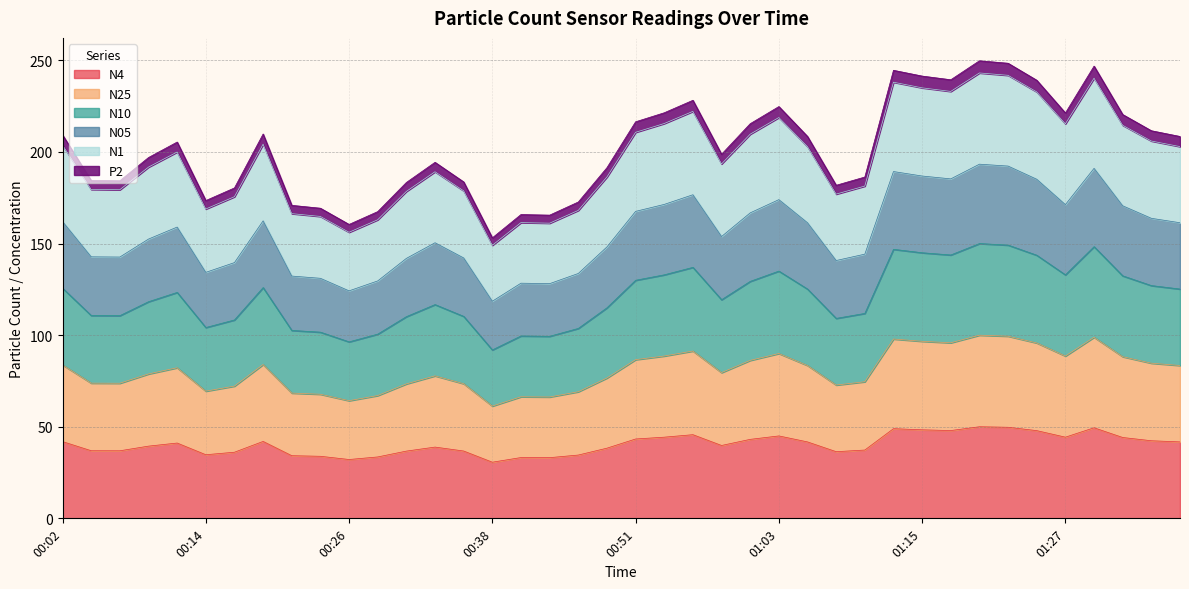

Does the chart have visible grid lines?

Yes